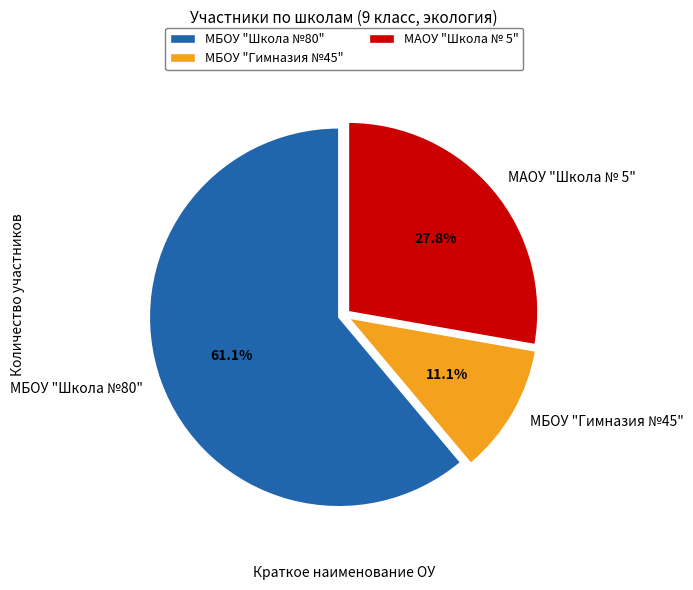

The МАОУ "Школа № 5" slice represents 21% of the pie. True or false?

False